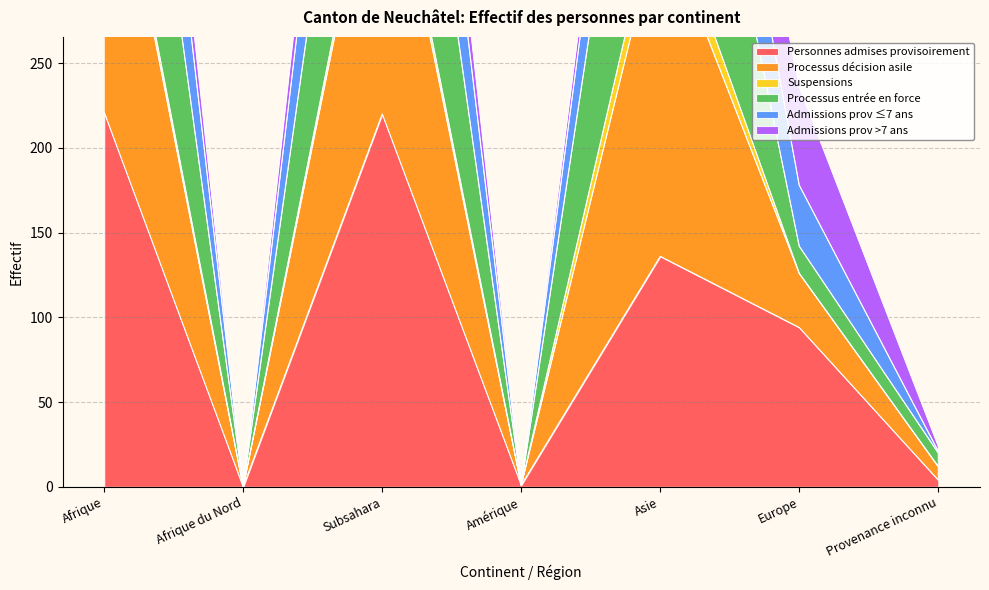

True or false: Processus entrée en force has more than 0 points higher than both neighbors.

True